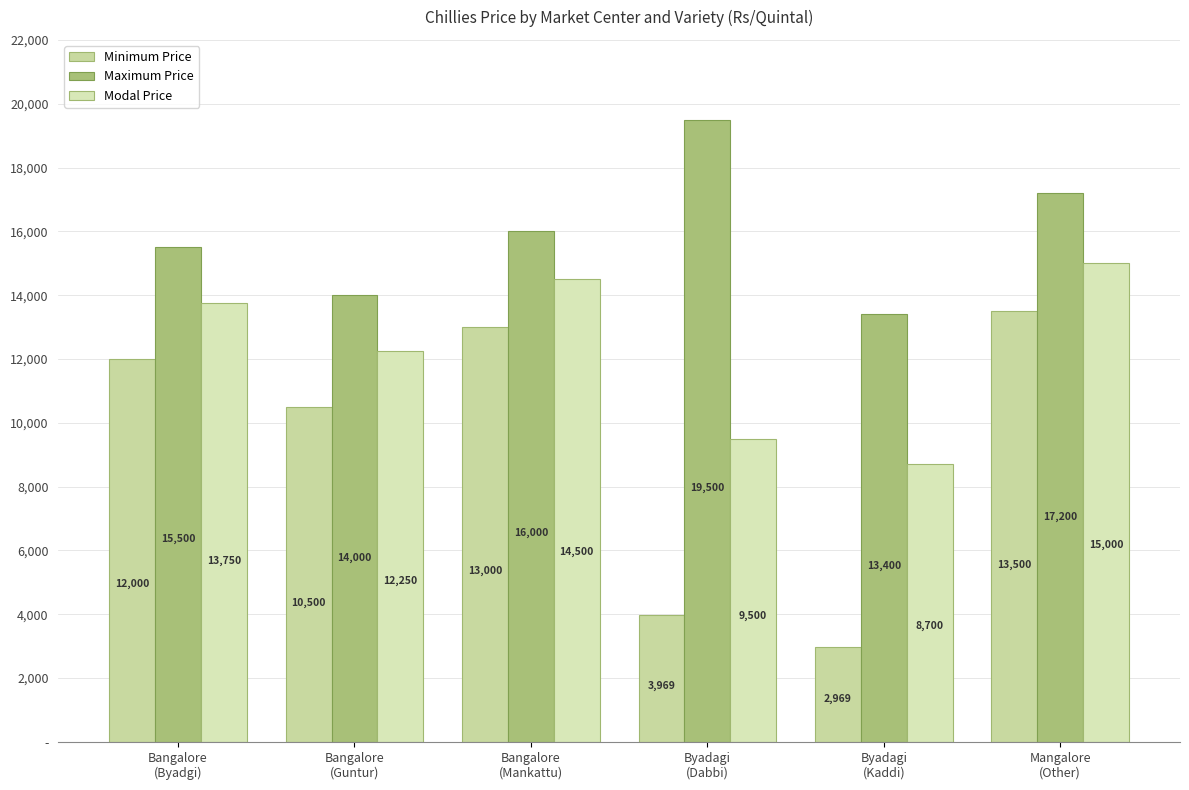

What are all the series names shown in the legend?

Minimum Price, Maximum Price, Modal Price